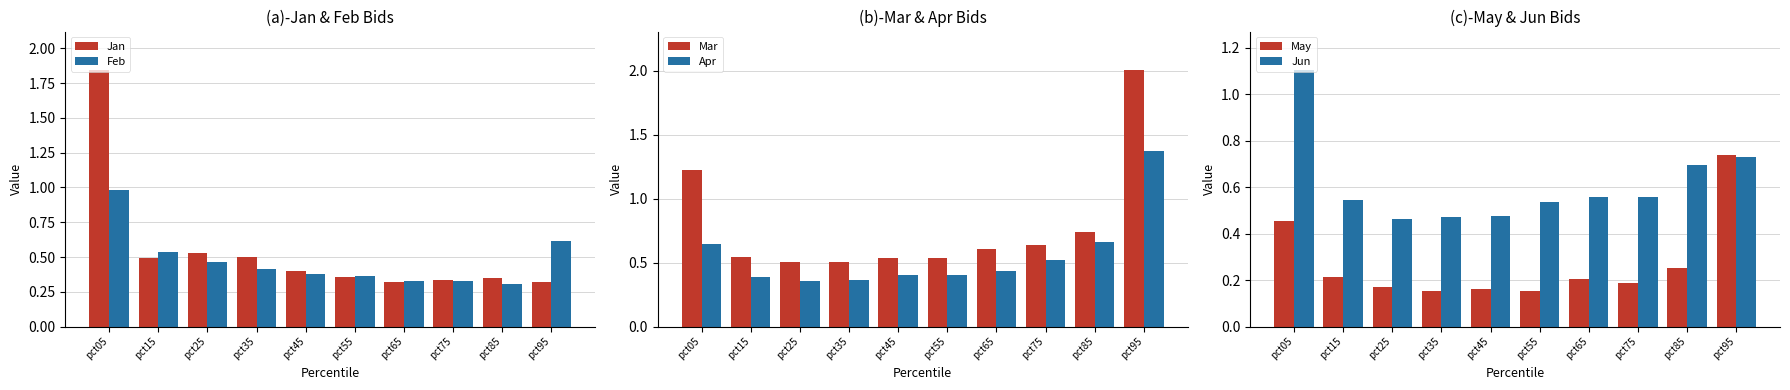

What is the difference between the Feb values at pct55 and pct95?

0.2